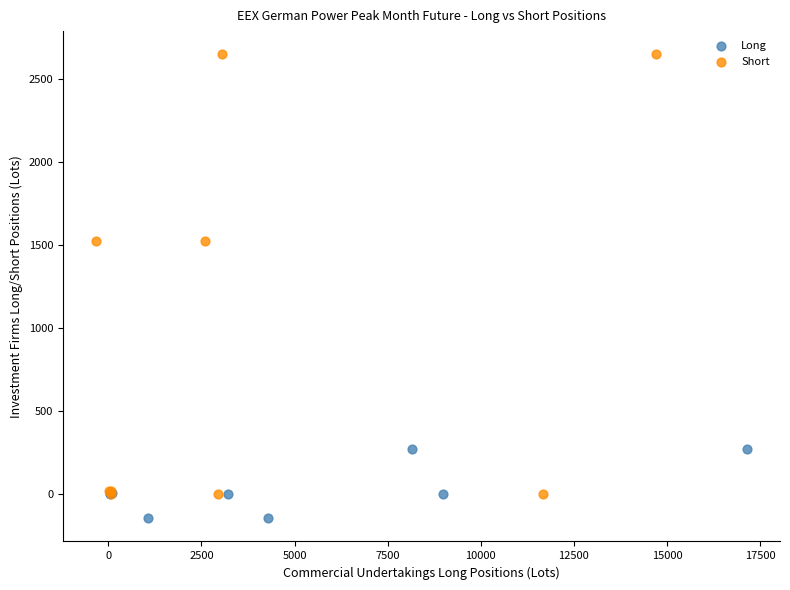

Which series contains the lowest Y value?

Long